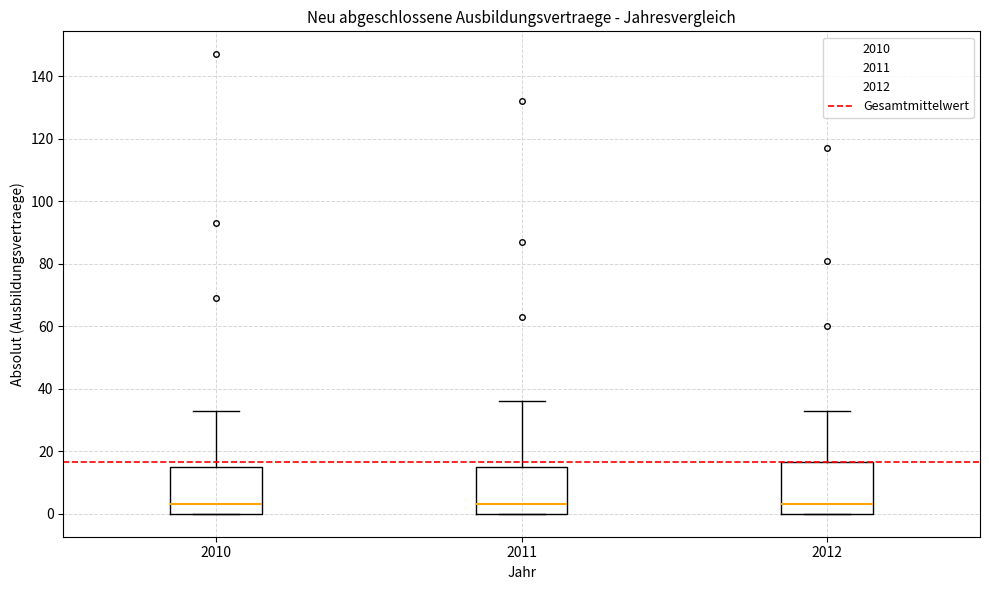

Reading left to right, transcribe this box plot: for each box, give where its median line is, the range the box spans, and where its two whiskers end, as read against the y-axis. The values are not printed on the chart, so give them approximately, as read against the axis.

2010: median 4, box 0 to 16, whiskers 0 to 34
2011: median 4, box 0 to 16, whiskers 0 to 36
2012: median 4, box 0 to 16, whiskers 0 to 34